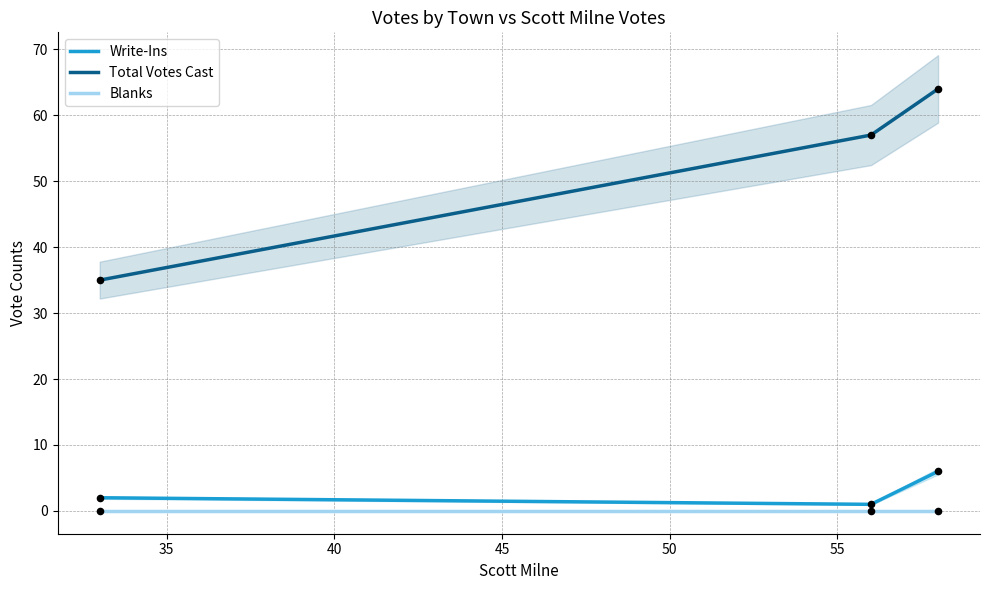

Which series contains the highest Y value?

Total Votes Cast